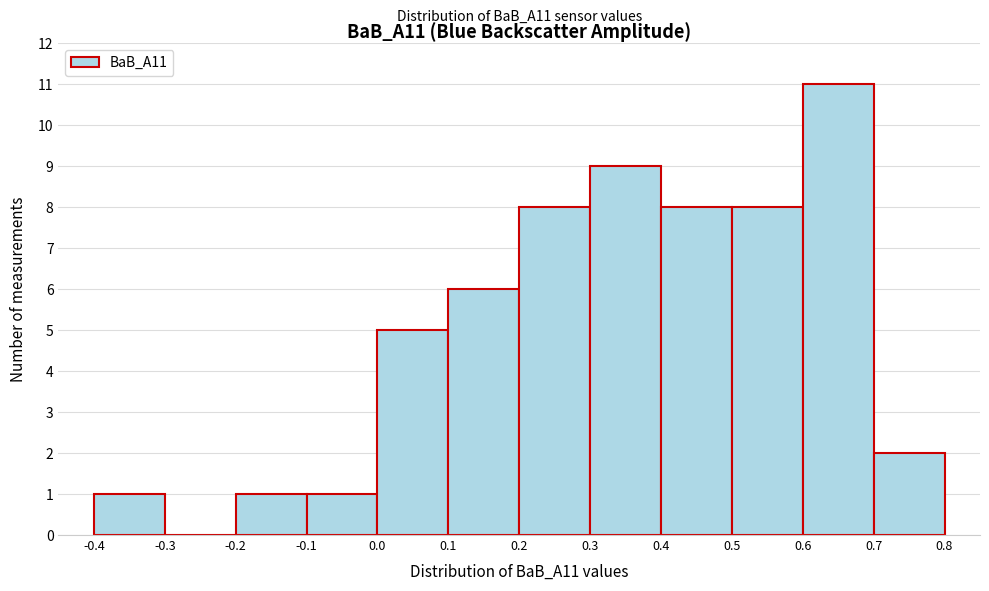

Over which range of the x-axis is the bar tallest?

0.6 to 0.7